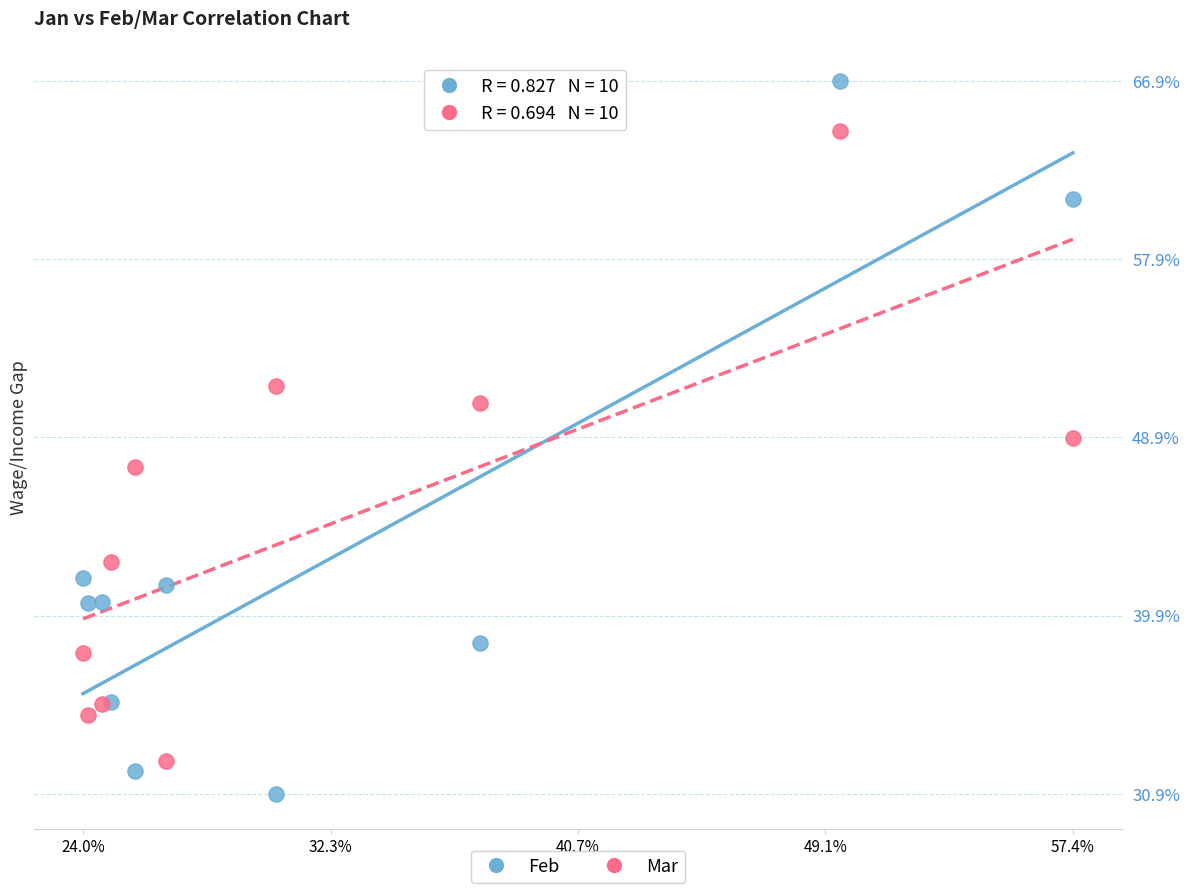

Which series contains the lowest Y value?

Feb